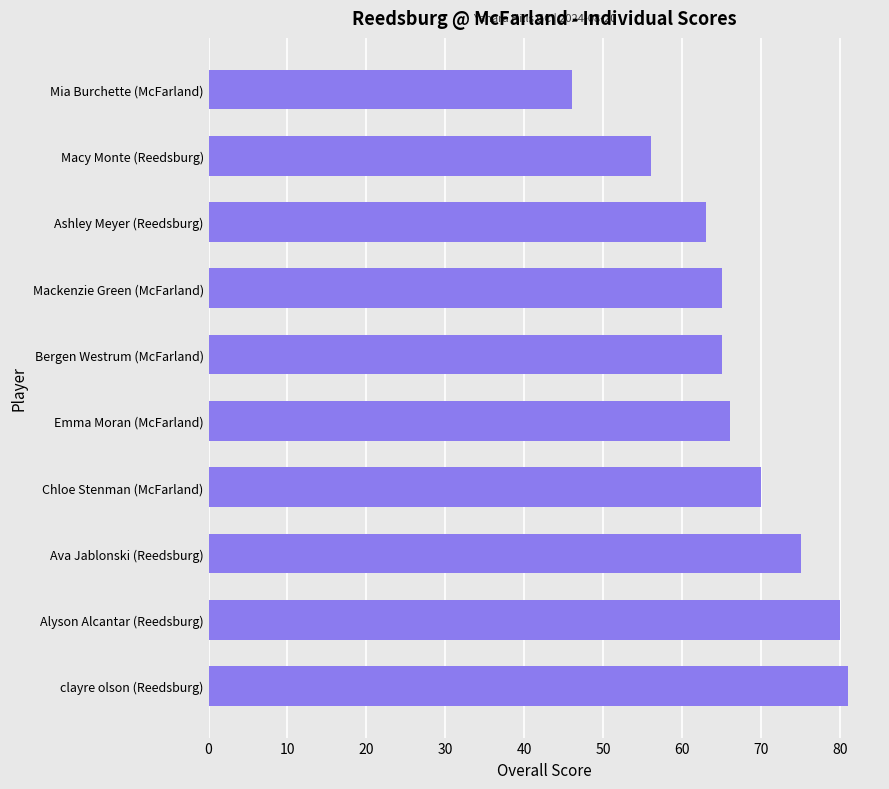

What is the average value?

67